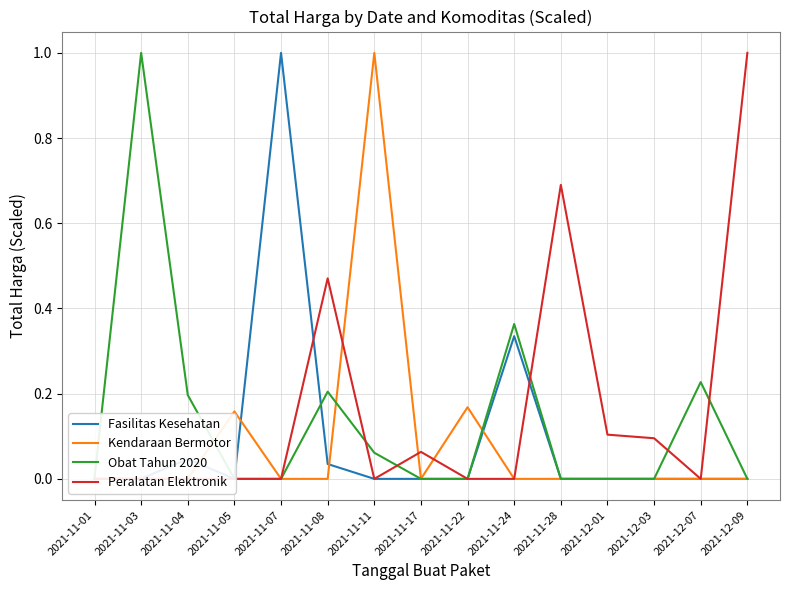

Does the chart display data point markers on the line(s)?

No